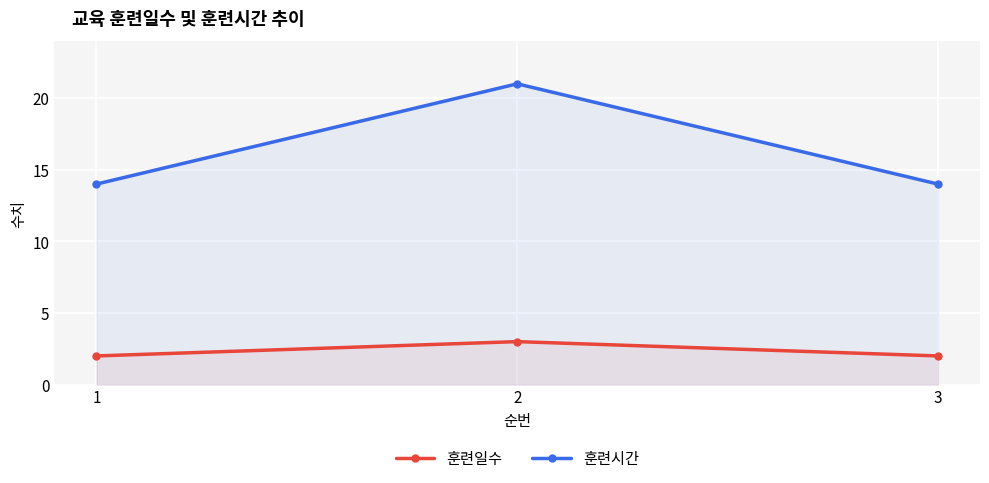

What are all the series names shown in the legend?

훈련일수, 훈련시간